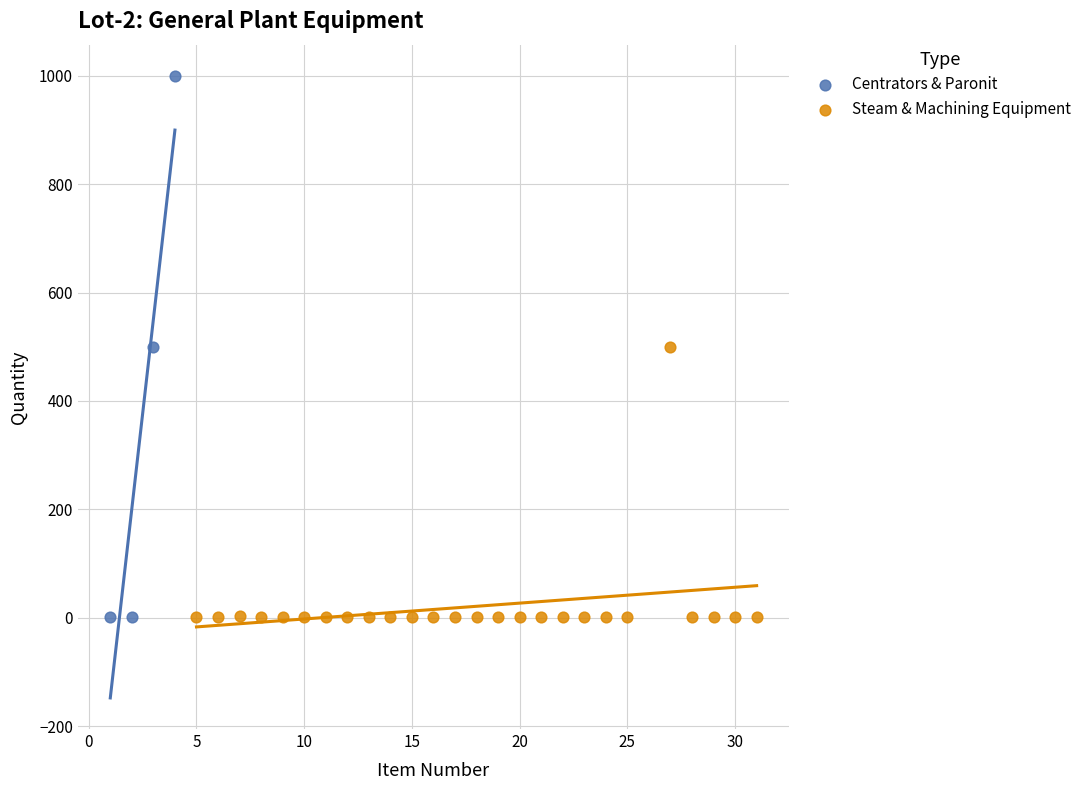

Which series contains the highest Y value?

Centrators & Paronit